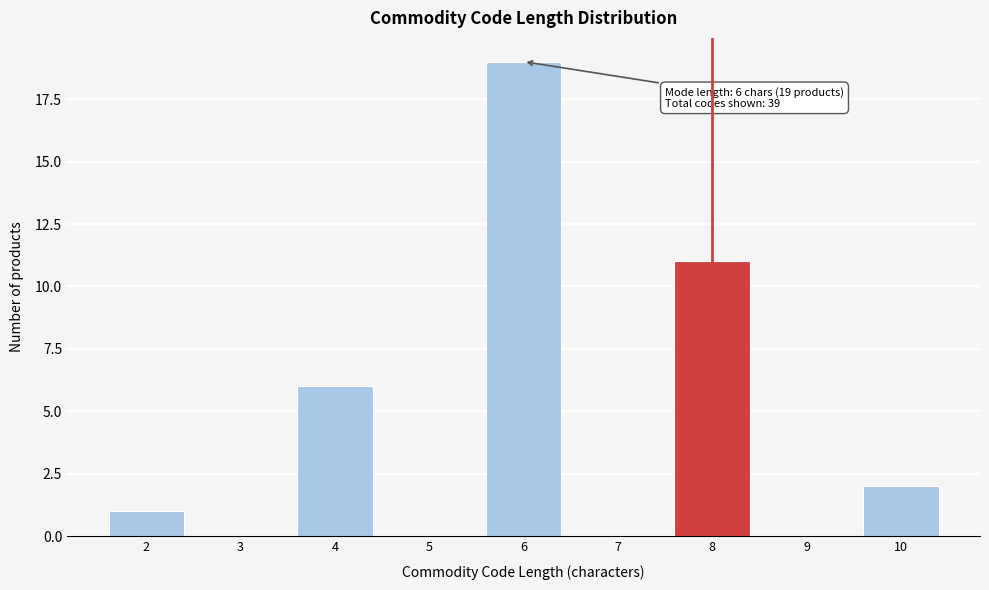

Reading left to right, list all the values displayed in this chart.

2=1	3=0	4=6	5=0	6=19	7=0	8=11	9=0	10=2